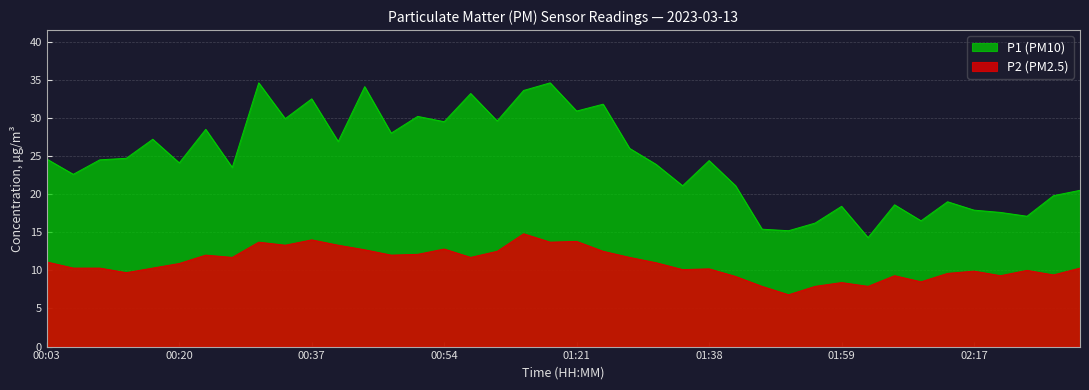

What is the sum of the P2 values at 01:24 and 01:41?

21.7